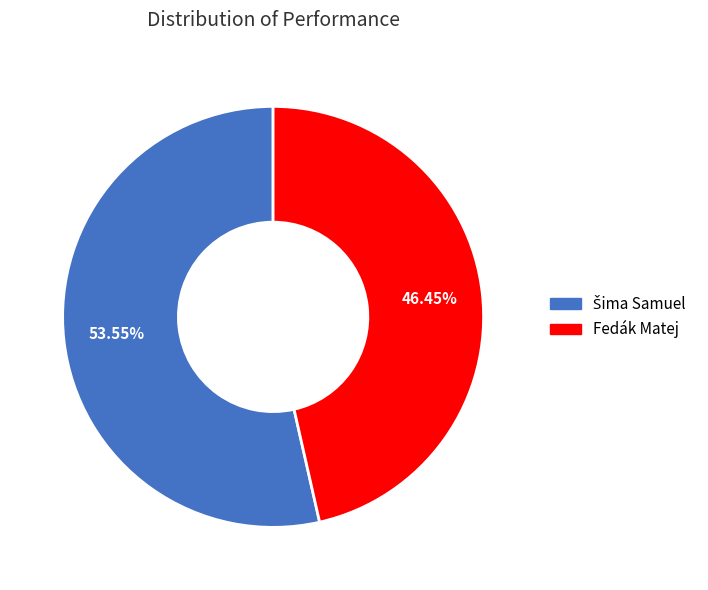

Does Fedák Matej account for over 50% of the chart?

No